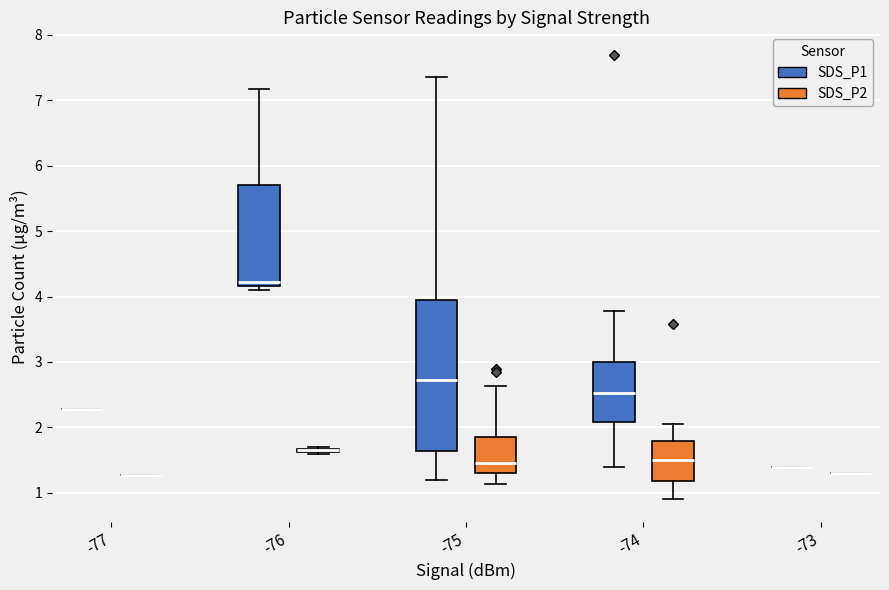

Where is the upper edge of the box for -75 (SDS_P2) on the y-axis? The values are not printed on the chart, so give them approximately, as read against the axis.

1.8